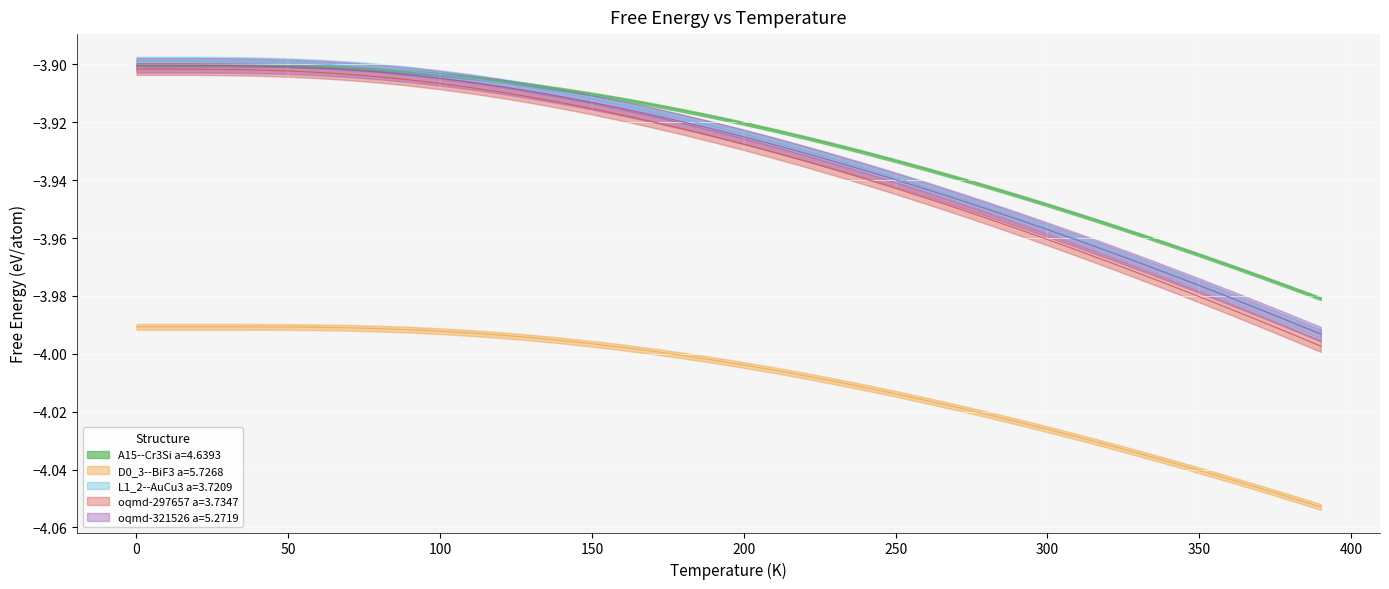

True or false: L1_2--AuCu3 a=3.7209 and D0_3--BiF3 a=5.7268 intersect in this chart.

False